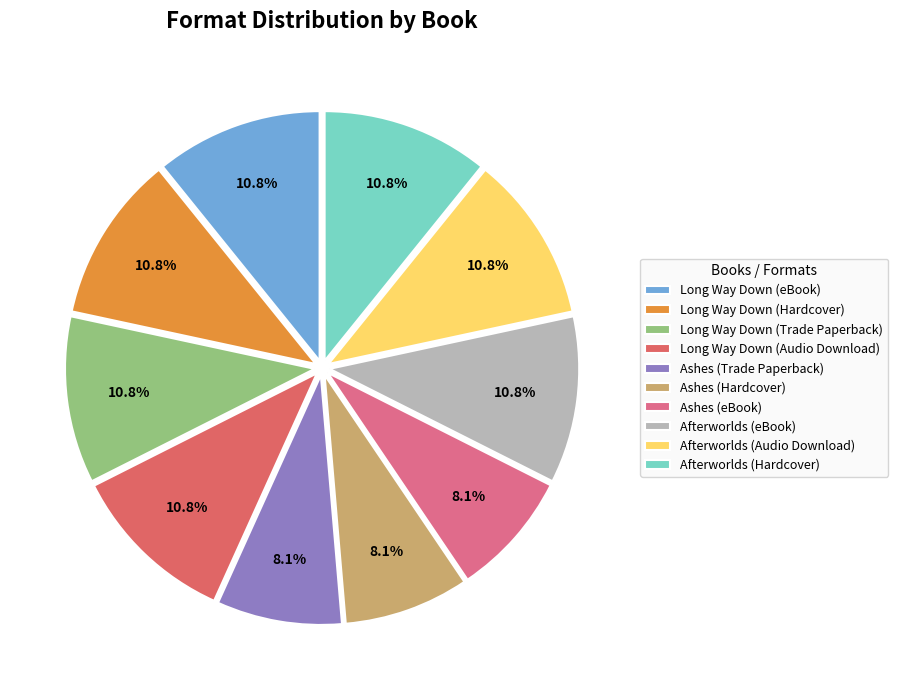

To the nearest percent, what percentage of the pie is Afterworlds (Audio Download)?

11%